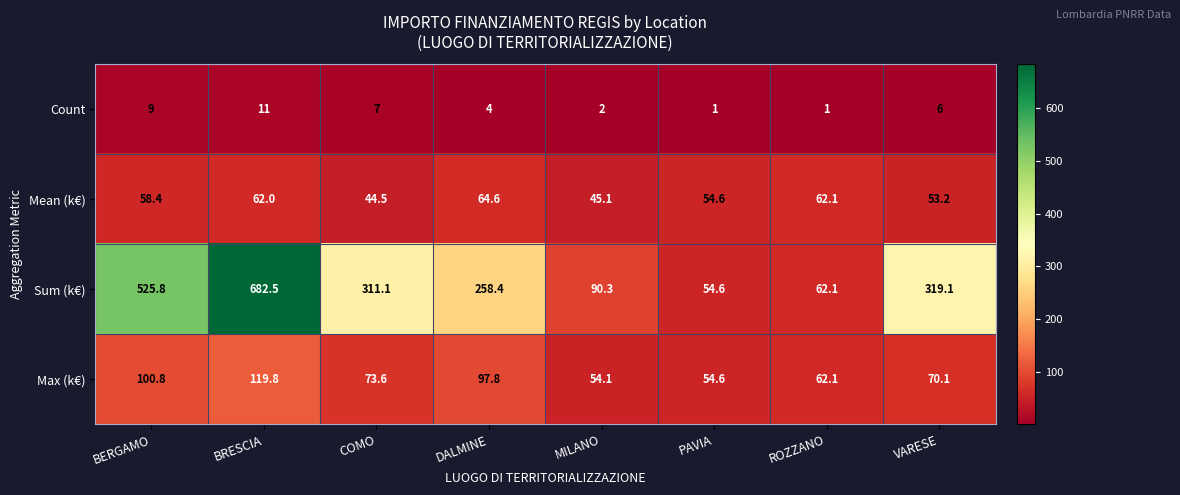

What is the greatest value displayed?

682.5